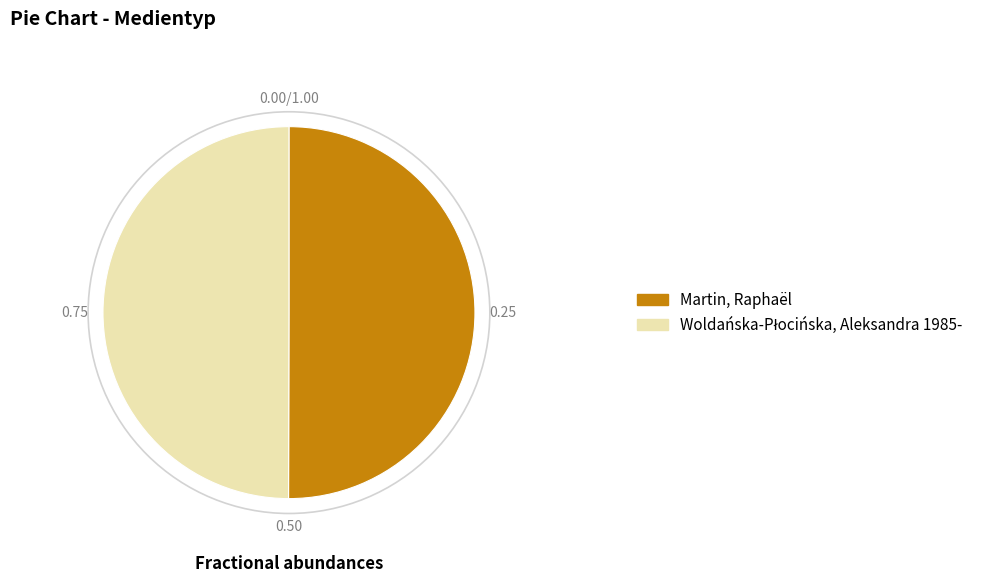

How many slices are in this pie chart?

2